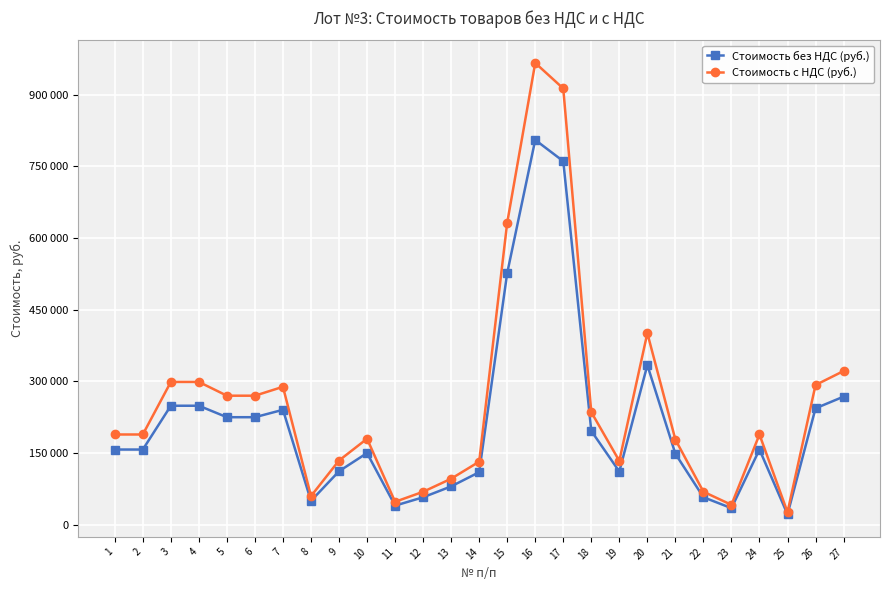

Is this an area chart (filled region under the line)?

No